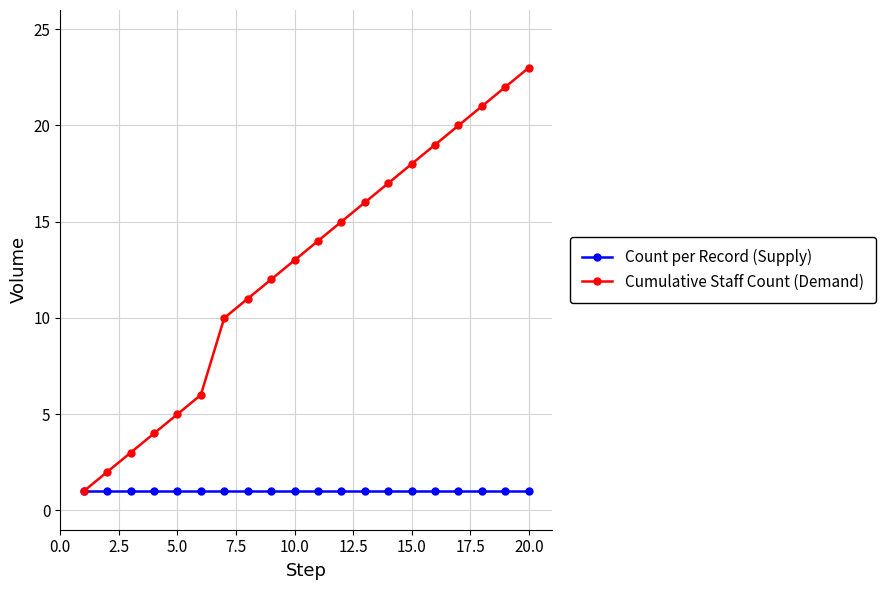

What is the value of the Cumulative Staff Count (Demand) point at the 8th from the left?

11